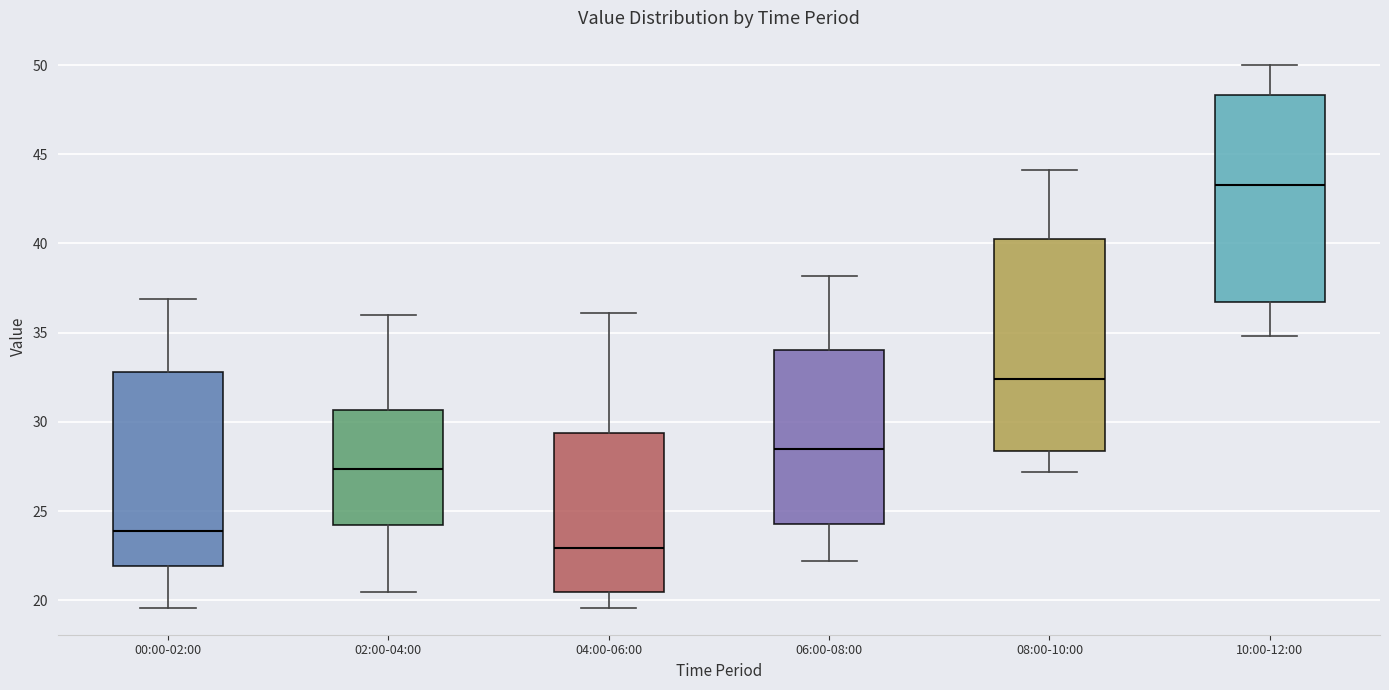

Reading left to right, transcribe this box plot: for each box, give where its median line is, the range the box spans, and where its two whiskers end, as read against the y-axis. The values are not printed on the chart, so give them approximately, as read against the axis.

00:00-02:00: median 24.0, box 22.0 to 33.0, whiskers 19.5 to 37.0
02:00-04:00: median 27.5, box 24.0 to 30.5, whiskers 20.5 to 36.0
04:00-06:00: median 23.0, box 20.5 to 29.5, whiskers 19.5 to 36.0
06:00-08:00: median 28.5, box 24.5 to 34.0, whiskers 22.0 to 38.0
08:00-10:00: median 32.5, box 28.5 to 40.5, whiskers 27.0 to 44.0
10:00-12:00: median 43.5, box 36.5 to 48.5, whiskers 35.0 to 50.0